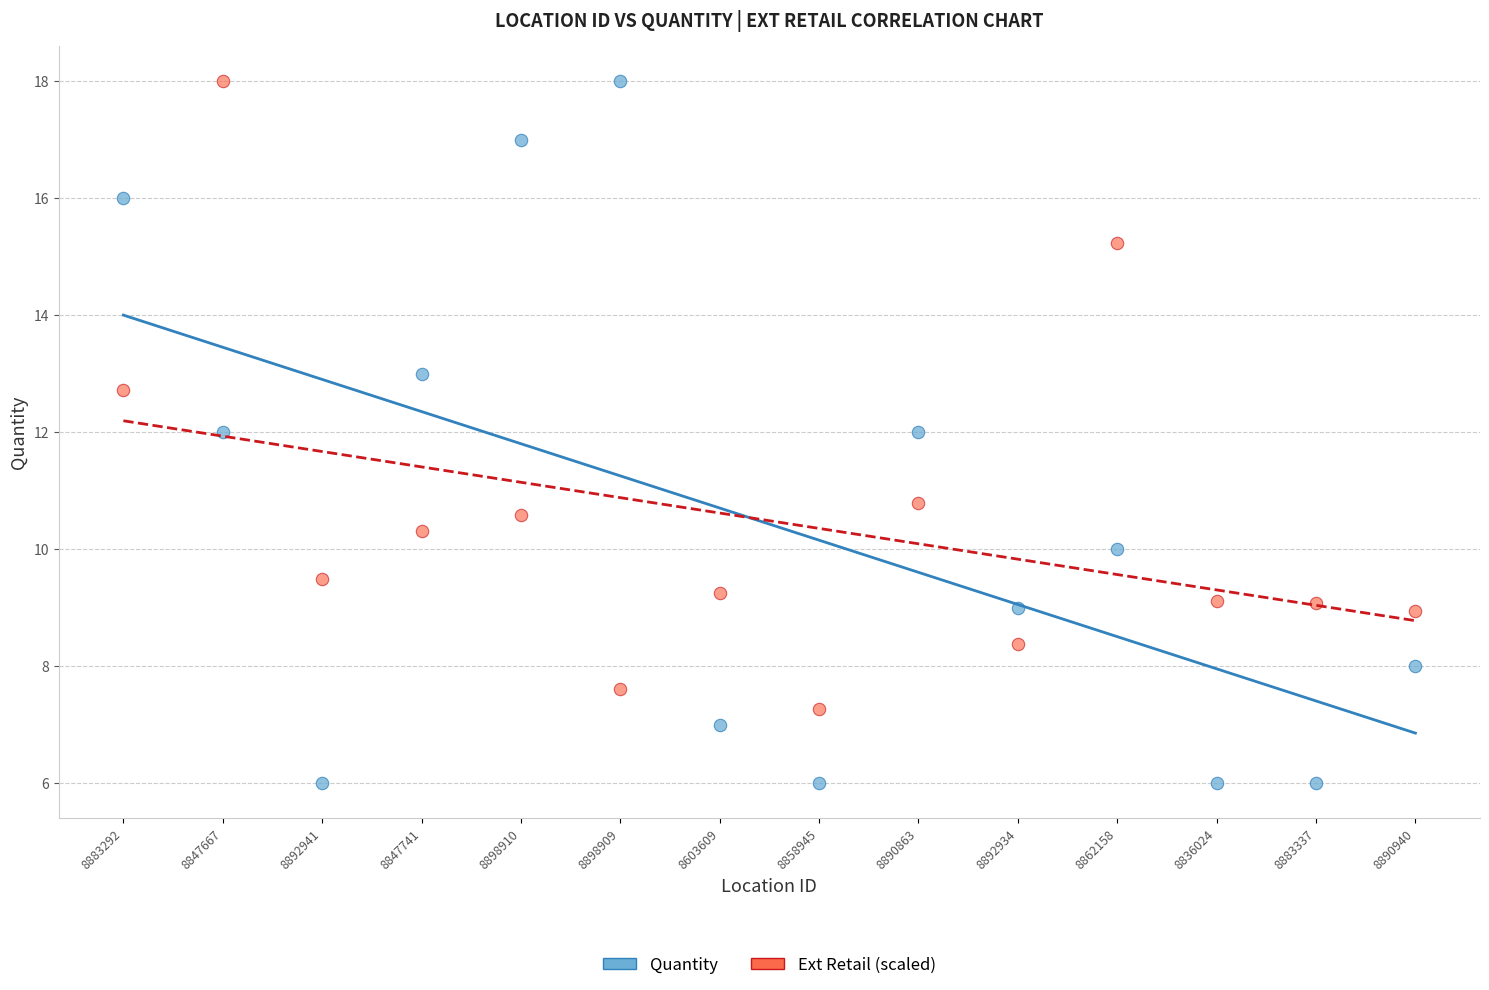

Which series reaches the minimum Y coordinate?

Quantity